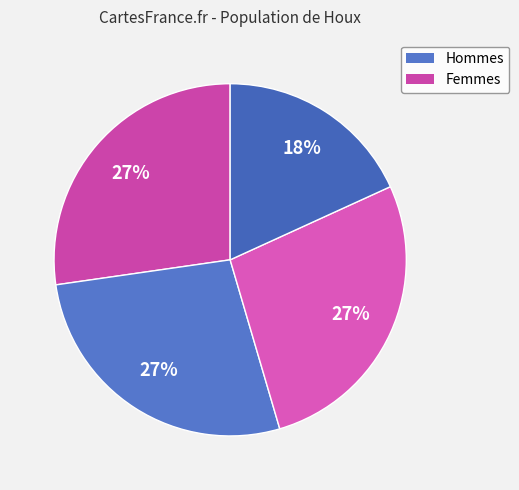

To the nearest percent, what is the difference between the largest and smallest slice percentages?

9%